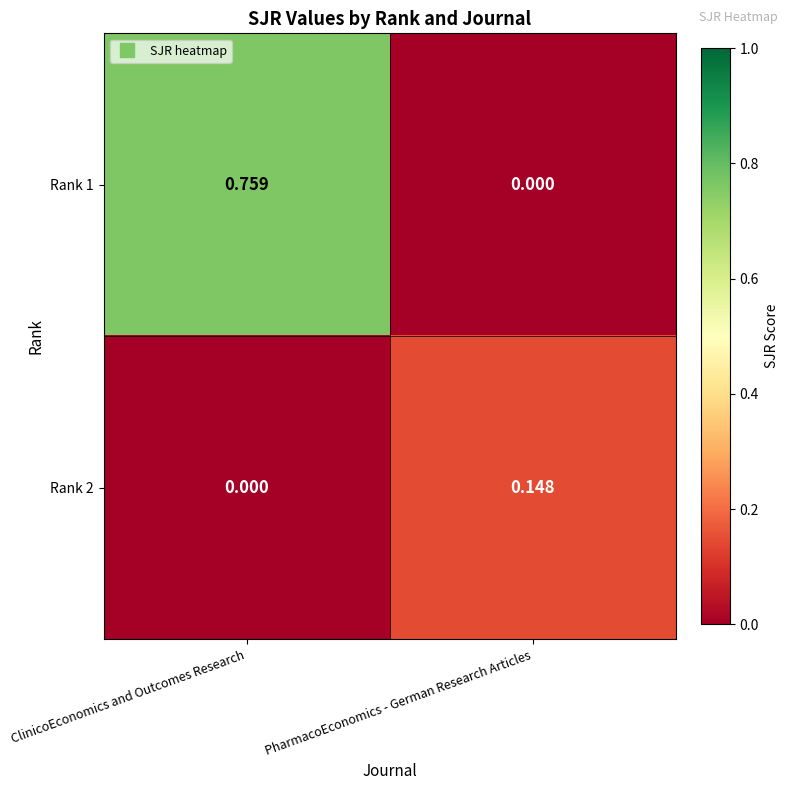

At how many categories does at least one series exceed 0?

2